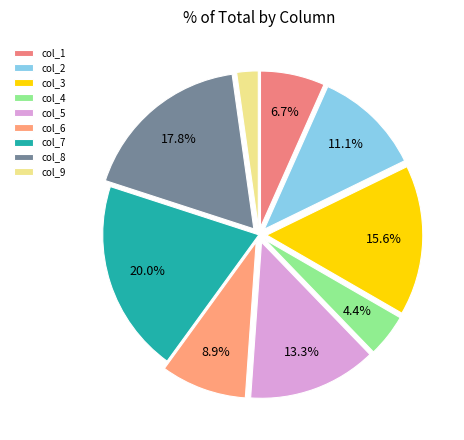

The col_3 slice represents 3% of the pie. True or false?

False